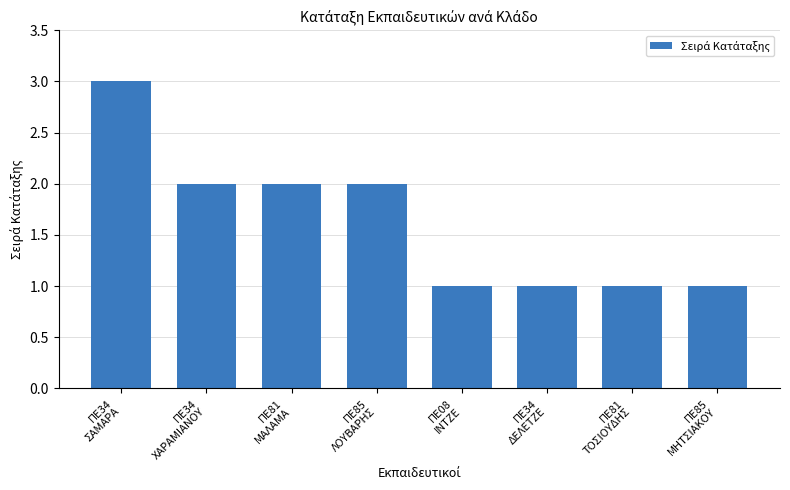

What is the value of the 8th bar from the left?

1